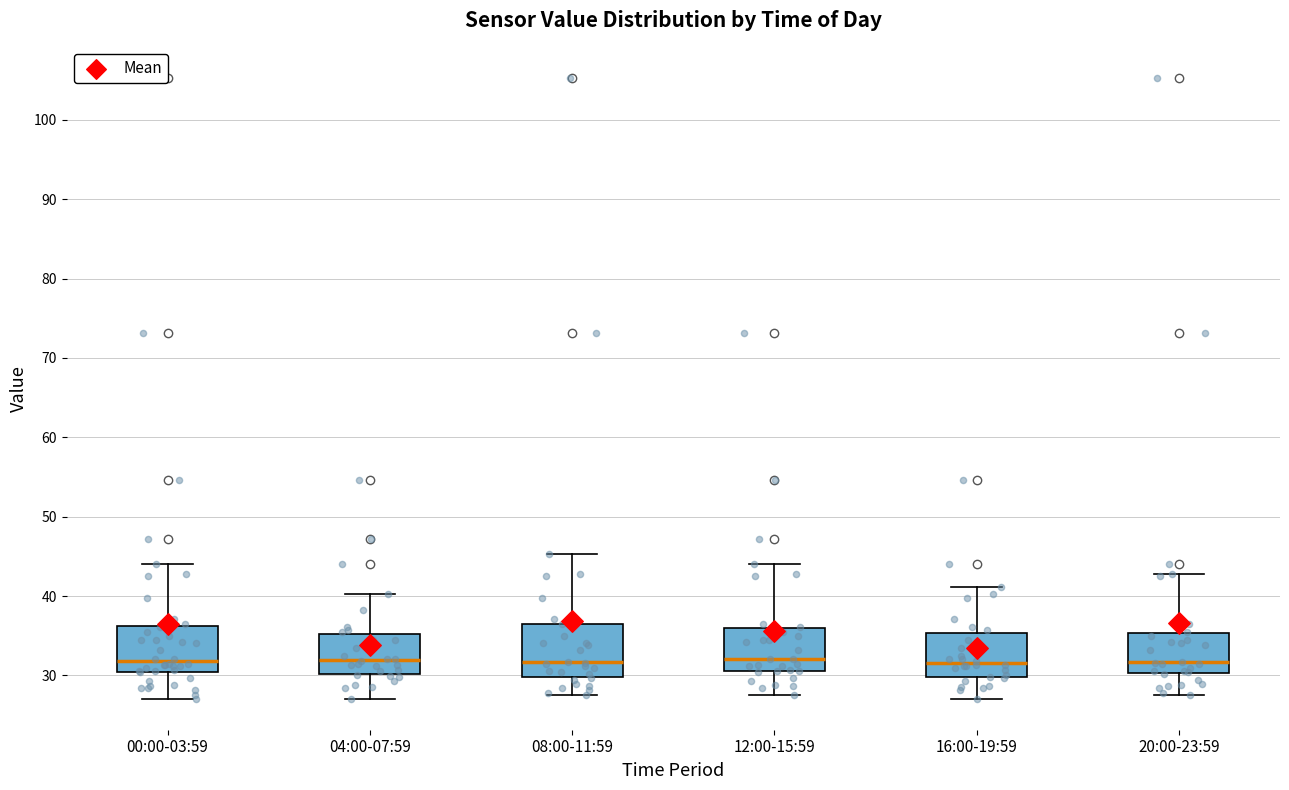

Reading left to right, read every box against the y-axis: the position of its median line, the range the box covers, and the ends of its whiskers. The values are not printed on the chart, so give them approximately, as read against the axis.

00:00-03:59: median 32, box 30 to 36, whiskers 27 to 44
04:00-07:59: median 32, box 30 to 35, whiskers 27 to 40
08:00-11:59: median 32, box 30 to 36, whiskers 28 to 45
12:00-15:59: median 32, box 31 to 36, whiskers 28 to 44
16:00-19:59: median 32, box 30 to 35, whiskers 27 to 41
20:00-23:59: median 32, box 30 to 35, whiskers 28 to 43